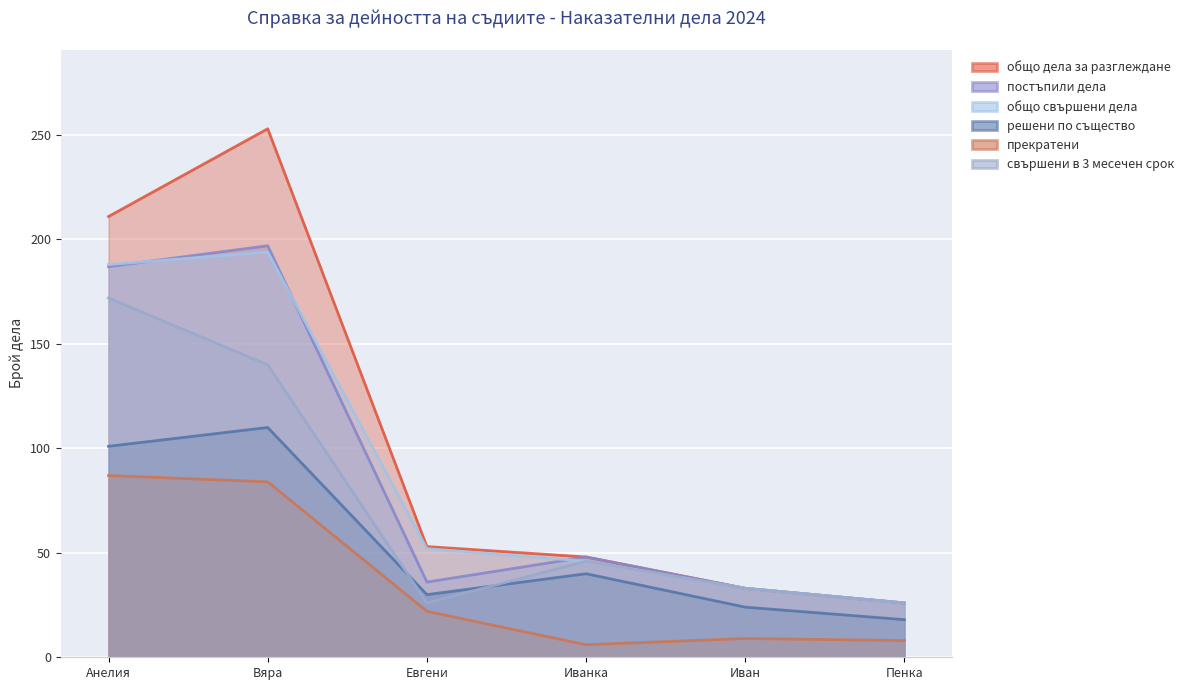

At how many categories does at least one series exceed 207?

2